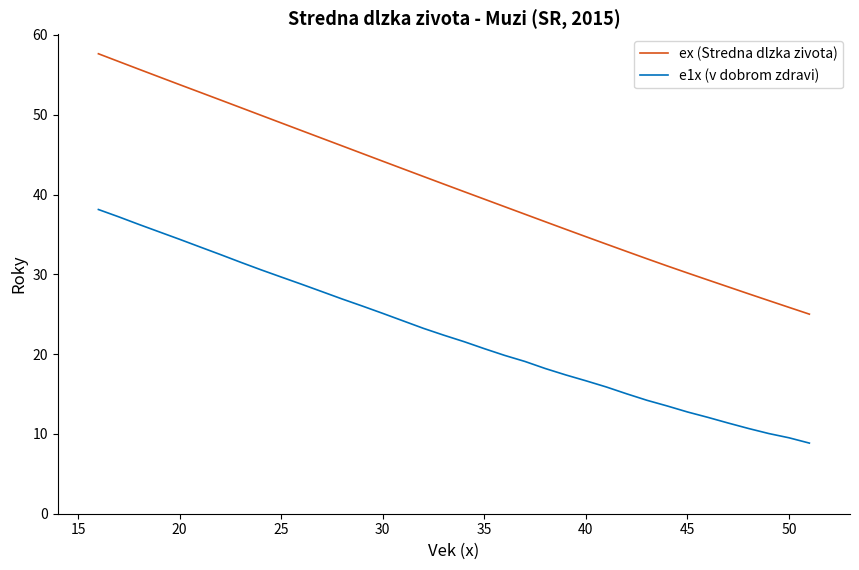

True or false: e1x (v dobrom zdravi) and ex (Stredna dlzka zivota) cross at least once.

False